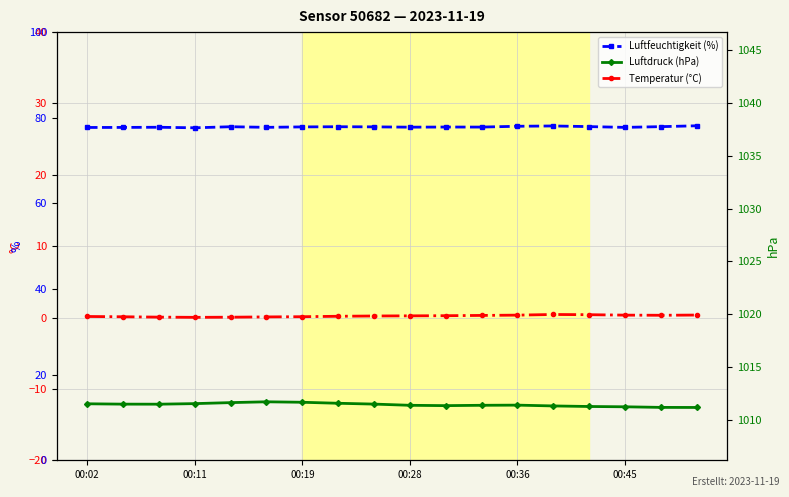

Reading left to right, list all the values displayed in this chart.

temperature: 0.1	0.1	0.1	0.0	0.1	0.1	0.1	0.2	0.2	0.2	0.3	0.3	0.3	0.4	0.4	0.3	0.3	0.3
pressure: 1011.5	1011.5	1011.5	1011.5	1011.6	1011.7	1011.7	1011.6	1011.5	1011.4	1011.3	1011.4	1011.4	1011.3	1011.3	1011.2	1011.2	1011.2
humidity: 77.7	77.7	77.8	77.7	77.9	77.8	77.9	77.9	77.9	77.8	77.8	77.8	78.0	78.1	77.9	77.8	77.9	78.1